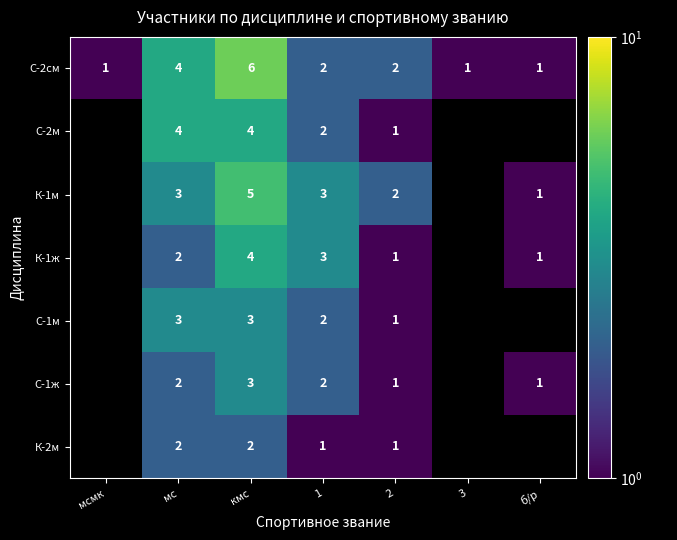

The С-1ж series shows 3 at кмс. True or false?

True